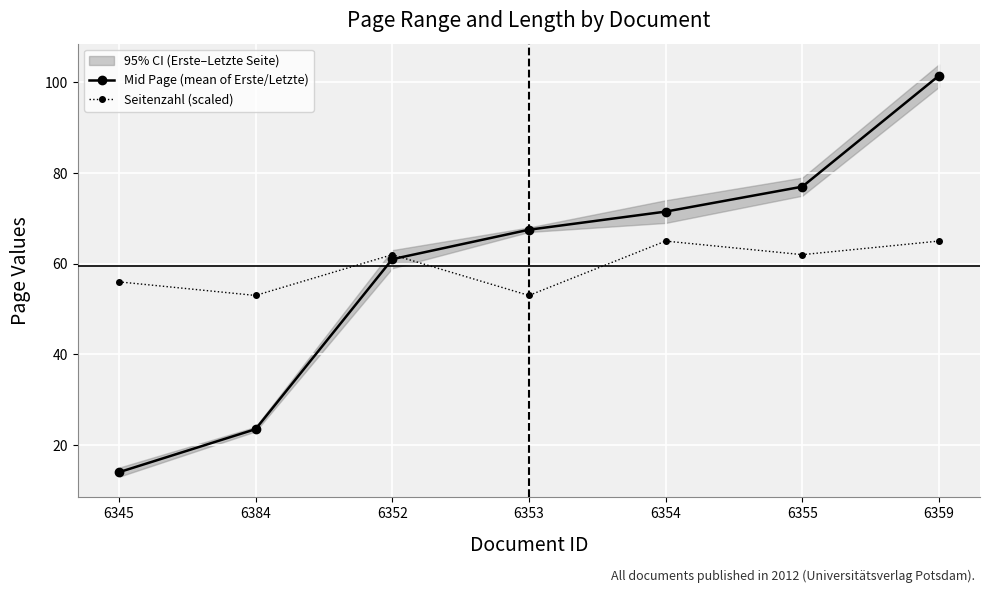

List the labels in order of Seitenzahl (scaled) value, largest first.

6354, 6359, 6352, 6355, 6345, 6384, 6353